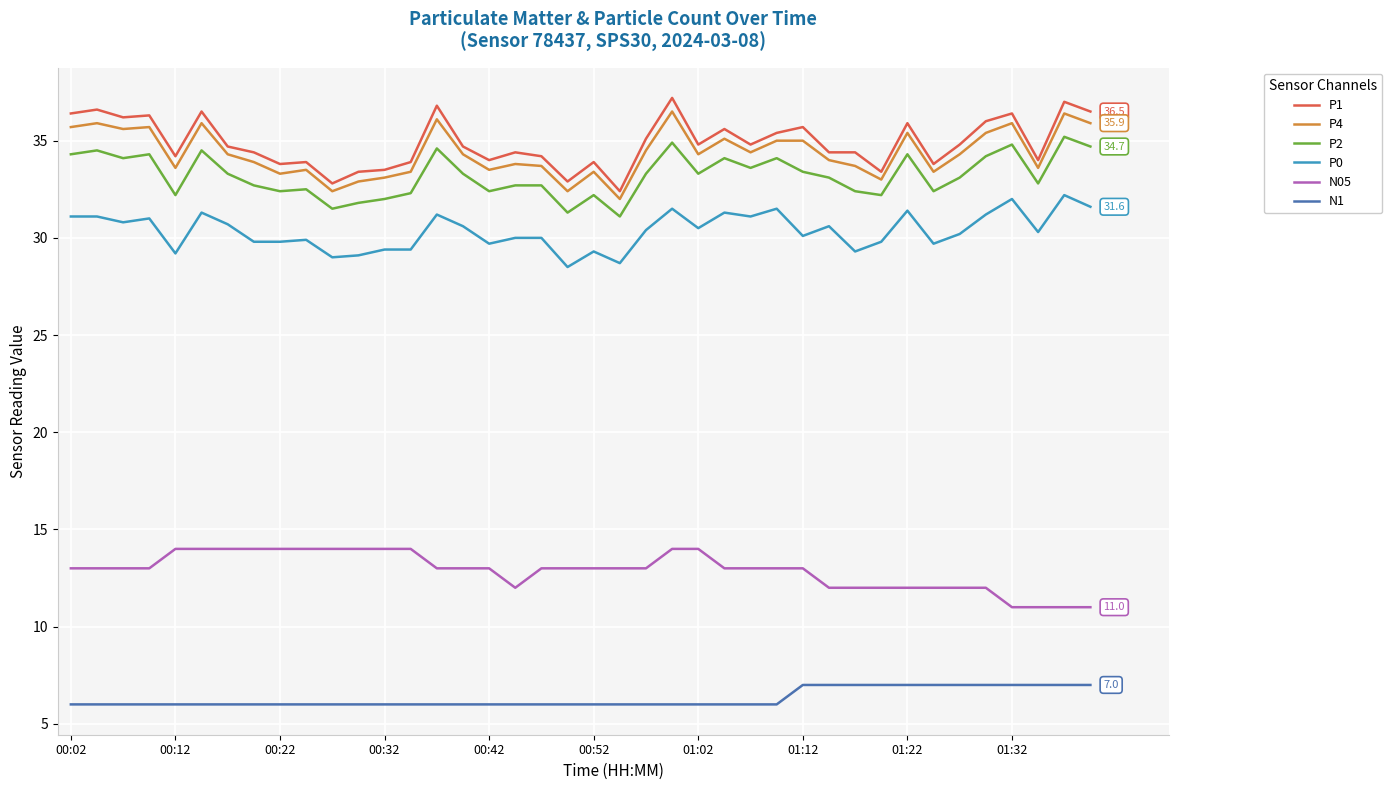

What are all the series names shown in the legend?

P1, P4, P2, P0, N05, N1